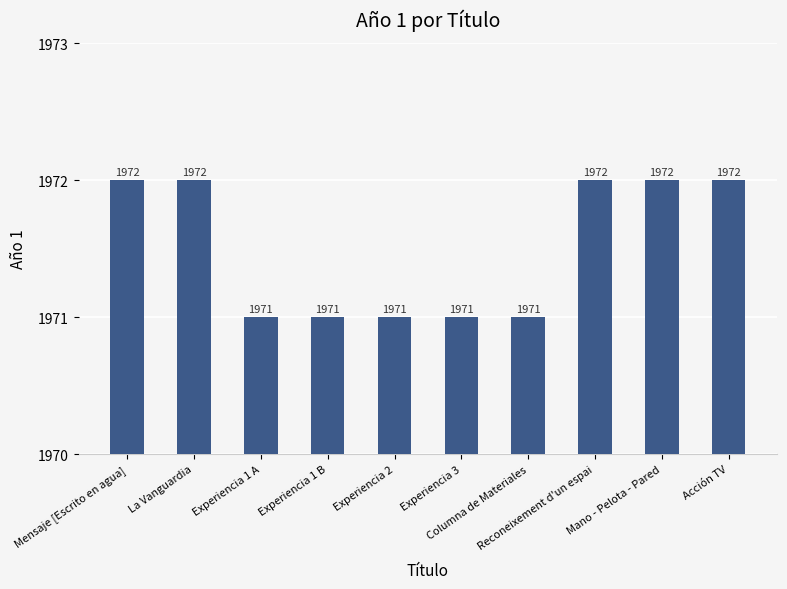

What is the sum of all values?

19715